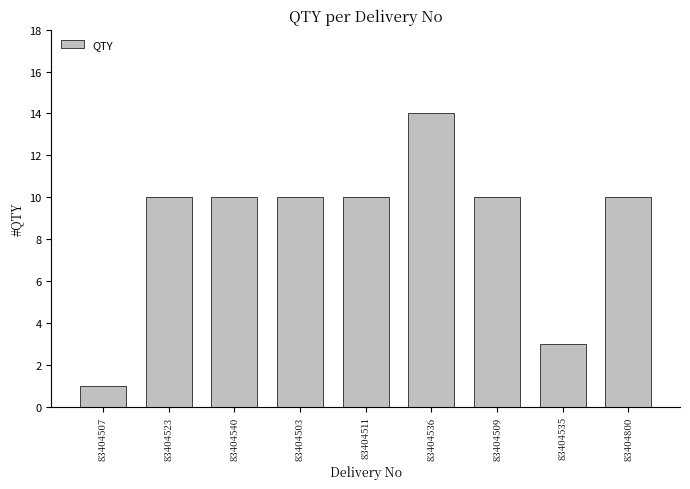

Reading left to right, list all the values displayed in this chart.

1	10	10	10	10	14	10	3	10